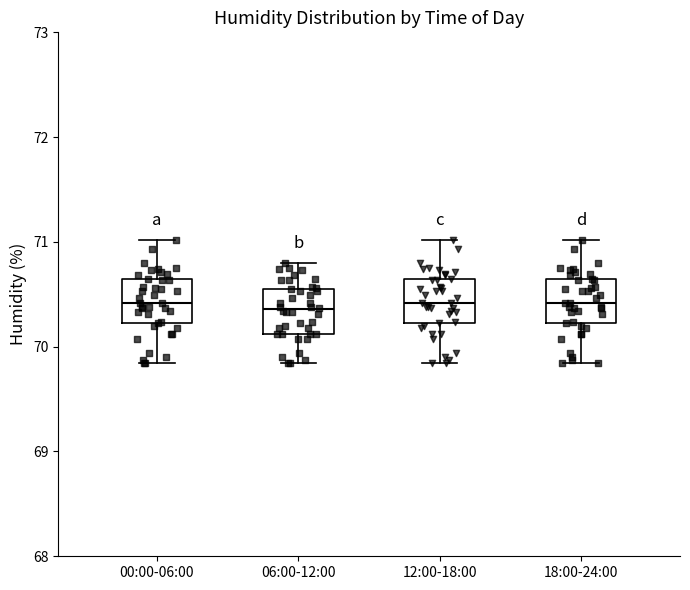

Where does the upper whisker of the box for 06:00-12:00 end on the y-axis? The values are not printed on the chart, so give them approximately, as read against the axis.

70.8